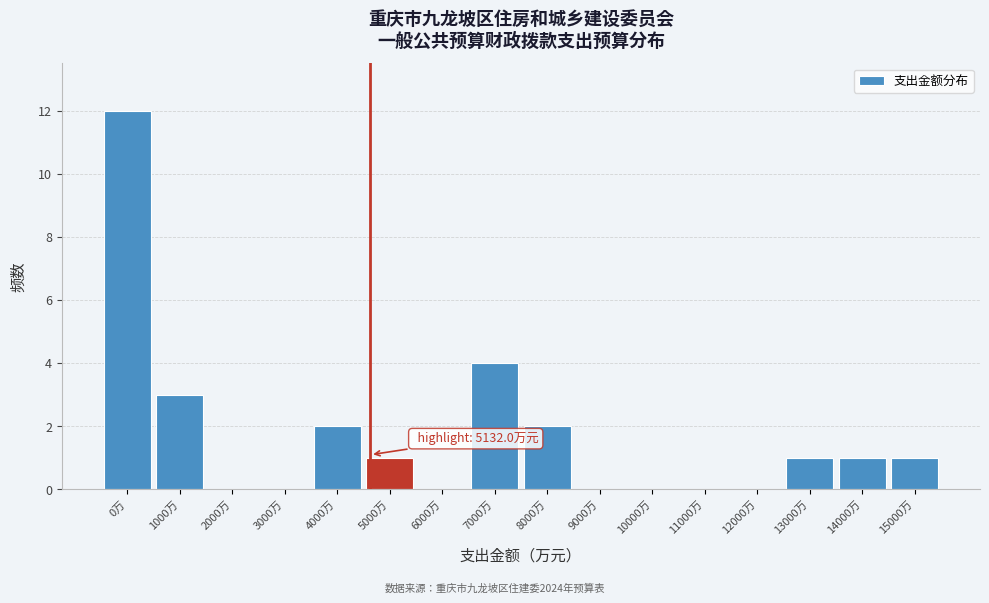

Reading right to left, extract all data points from this chart.

15000万=1	14000万=1	13000万=1	12000万=0	11000万=0	10000万=0	9000万=0	8000万=2	7000万=4	6000万=0	5000万=1	4000万=2	3000万=0	2000万=0	1000万=3	0万=12